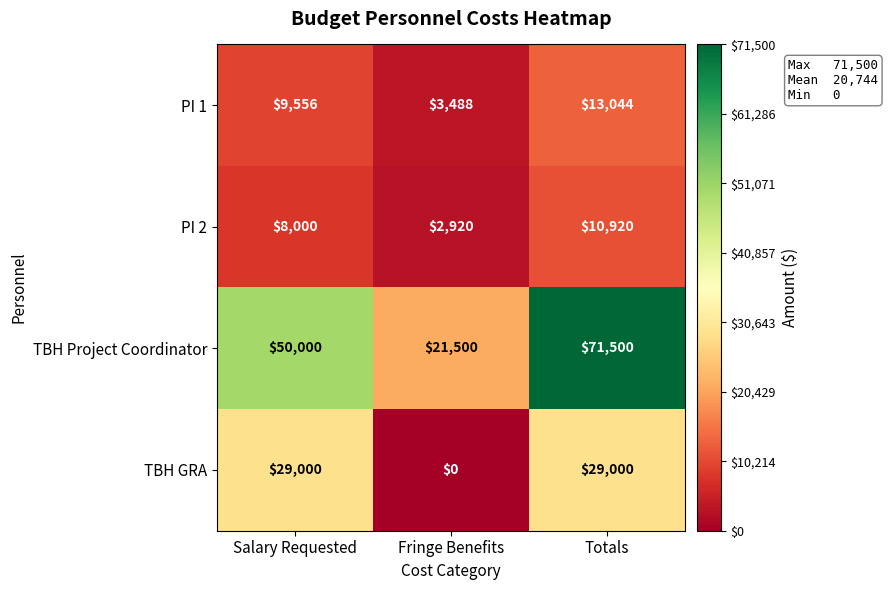

What is the sum of all TBH GRA values?

58000